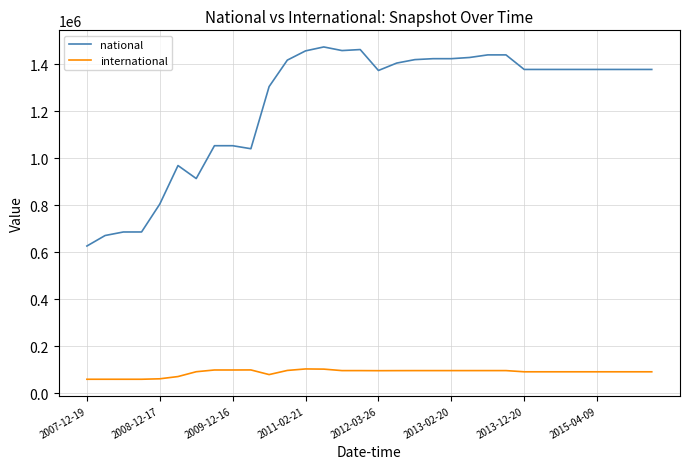

Which series has the largest total across all categories?

national